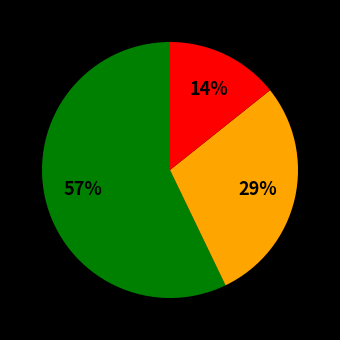

Does any single category account for the majority?

Yes